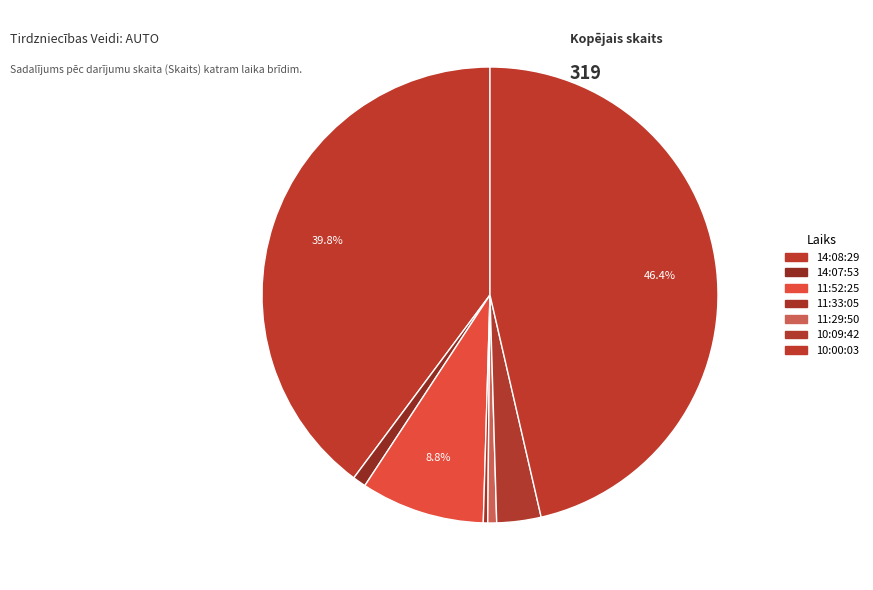

How many segments does this pie chart have?

7